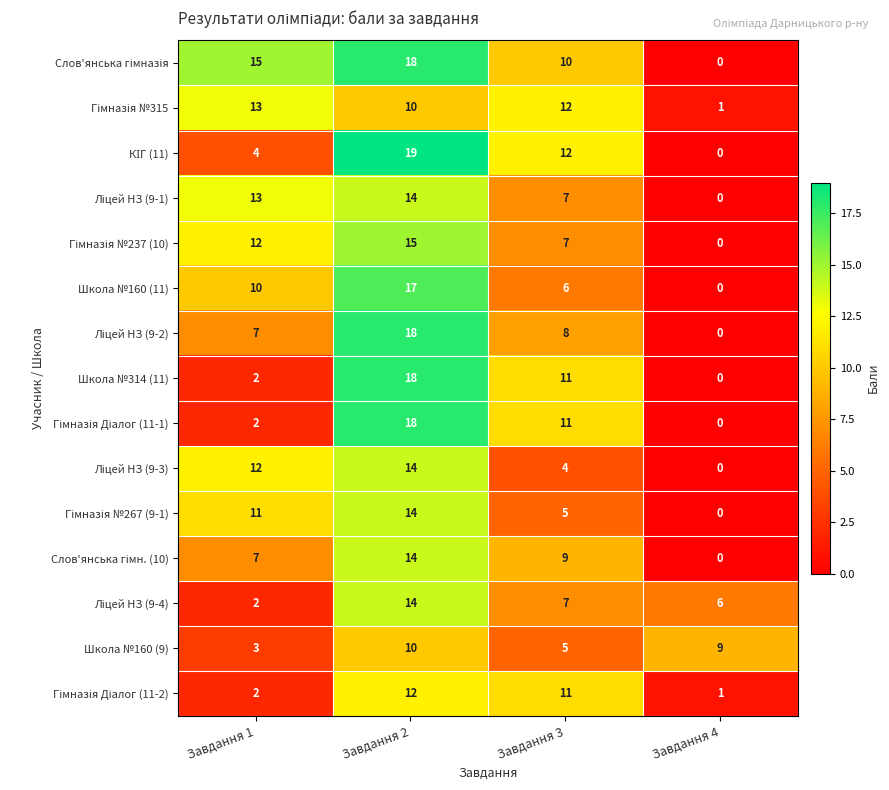

What is the total value across all series at Завдання 2?

225